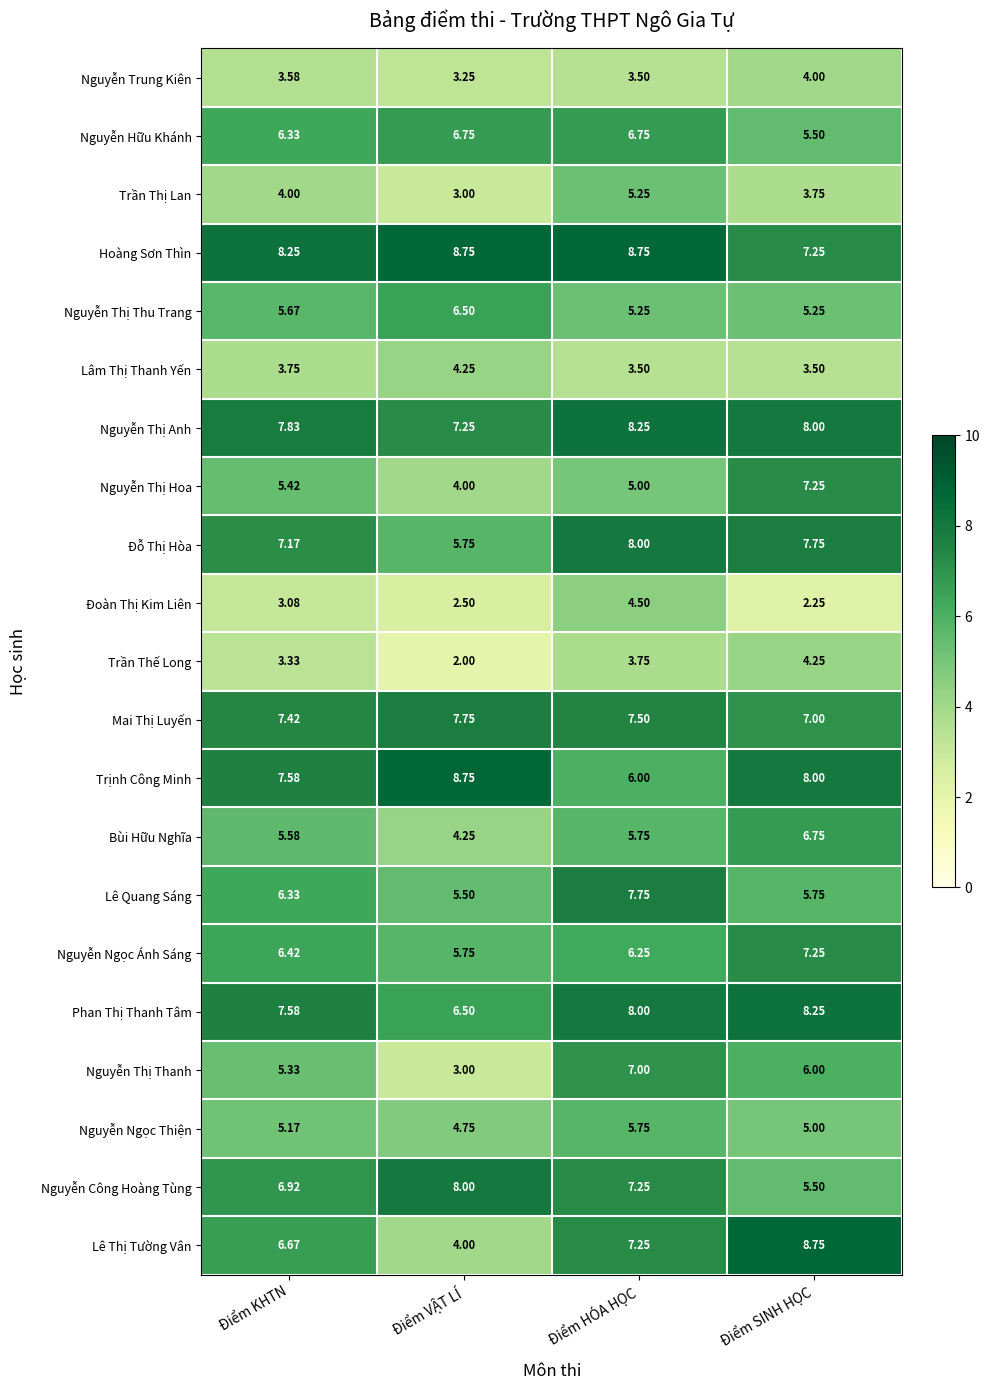

How many distinct data groups are displayed?

21